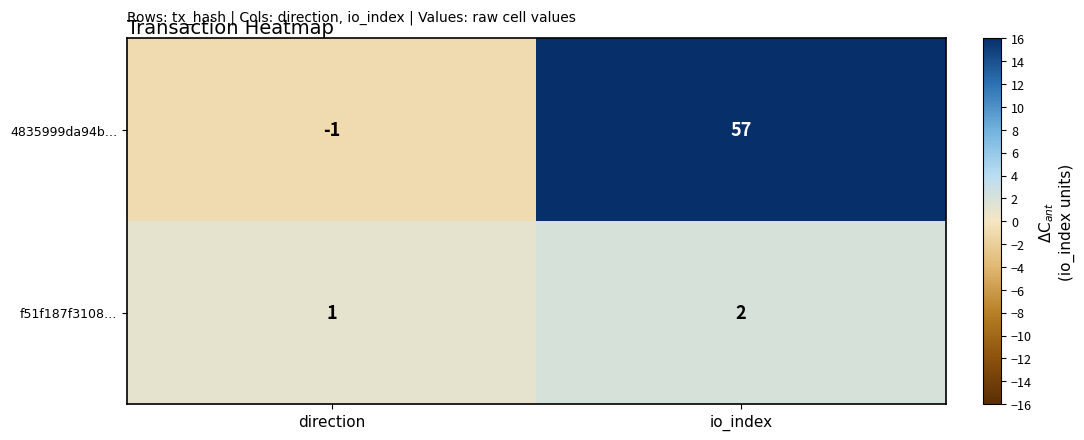

What is the sum of the 4835999da94b… values at direction and io_index?

56